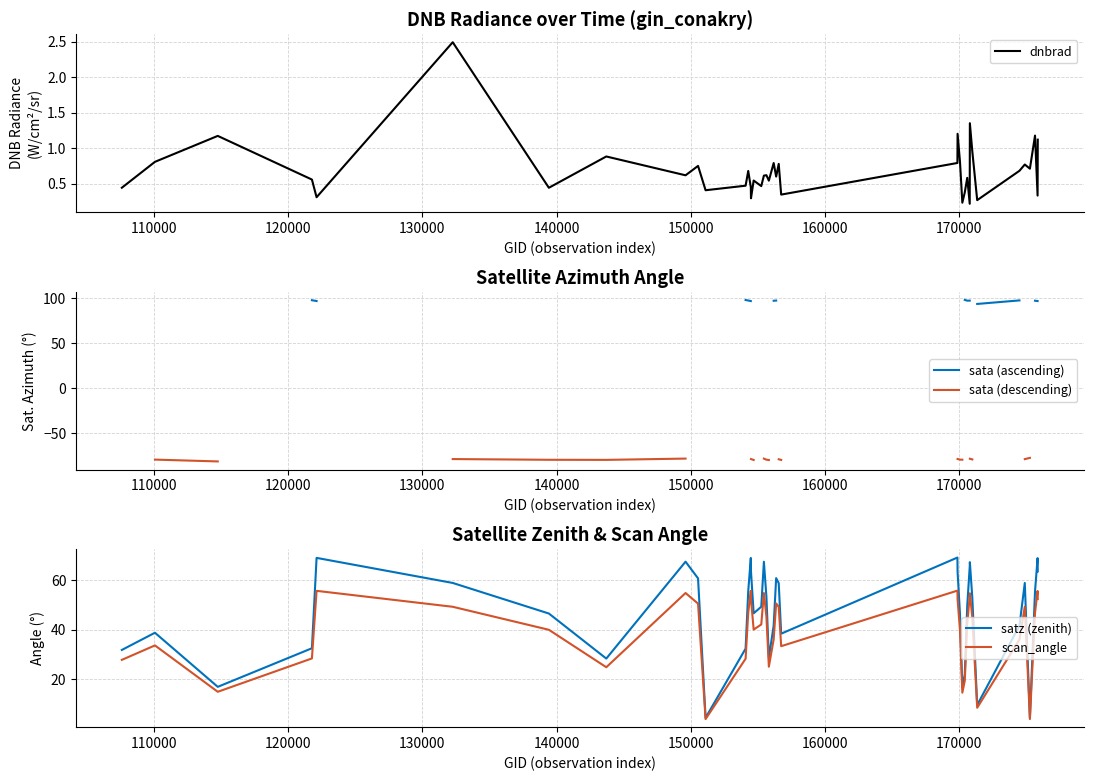

Does the chart display data point markers on the line(s)?

No